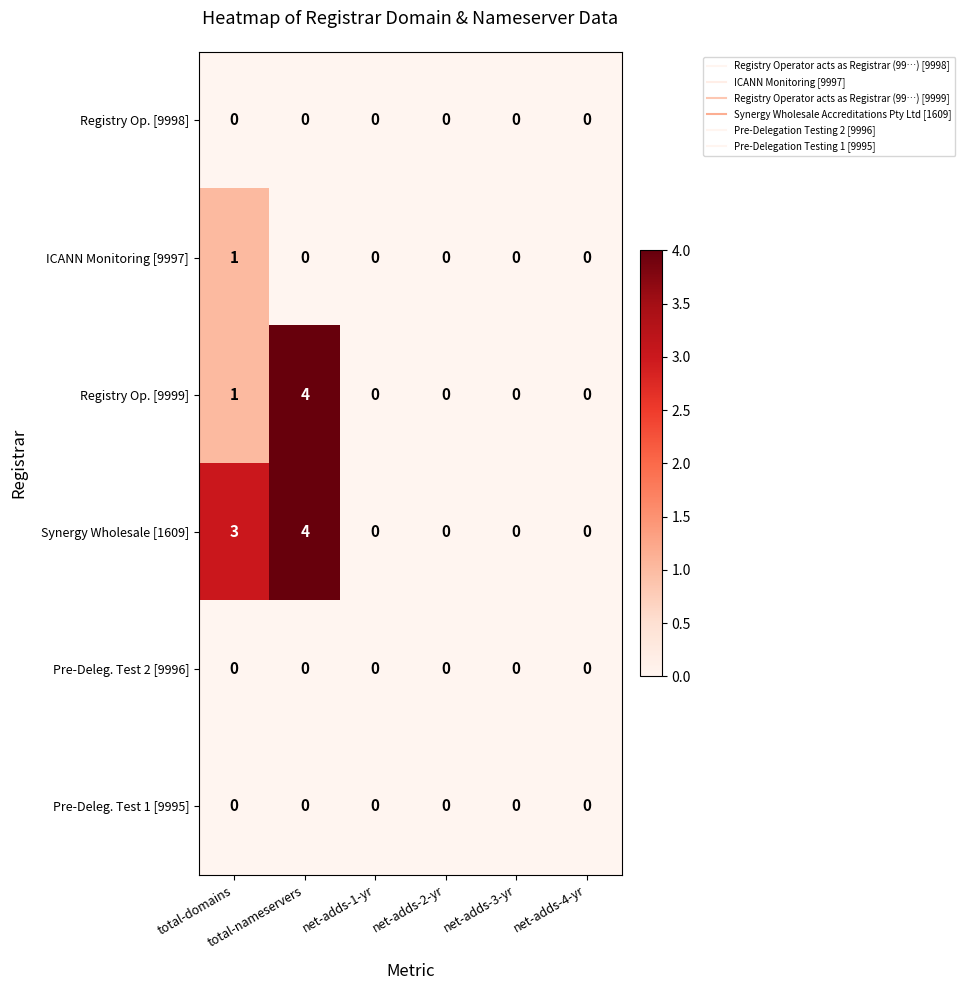

Which label corresponds to the largest value in the chart?

total-nameservers